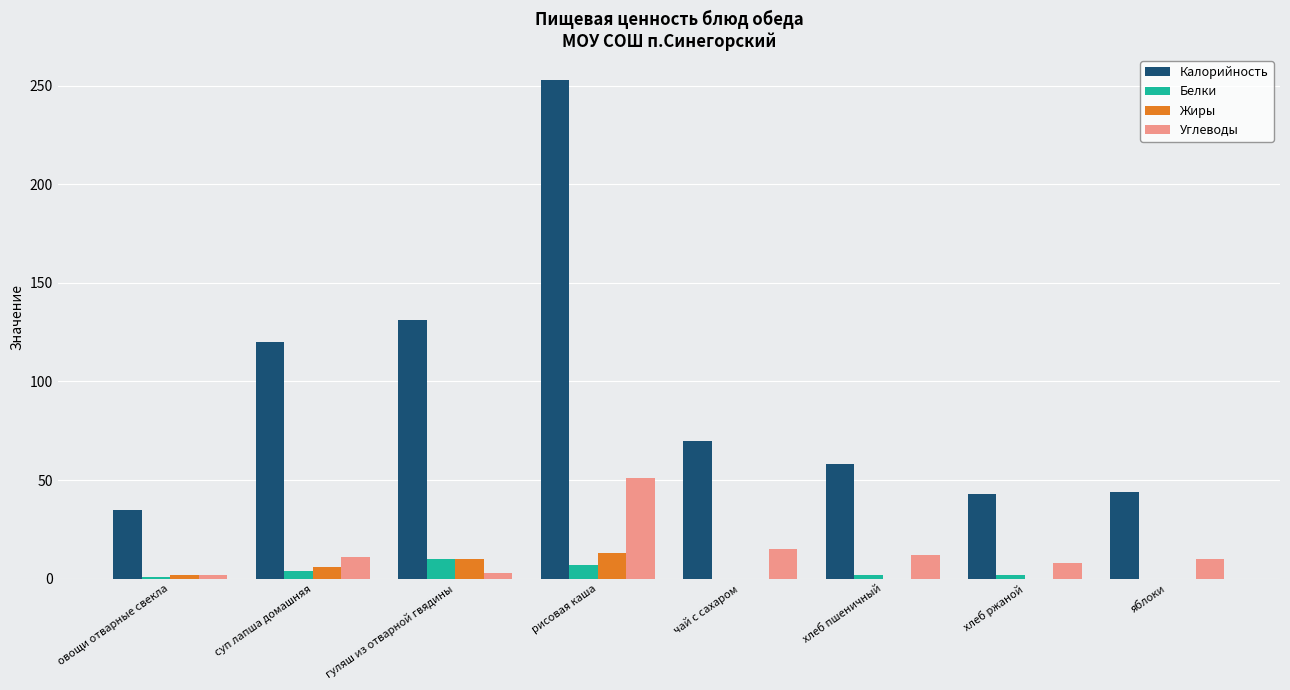

The Калорийность series shows 32 at хлеб пшеничный. True or false?

False